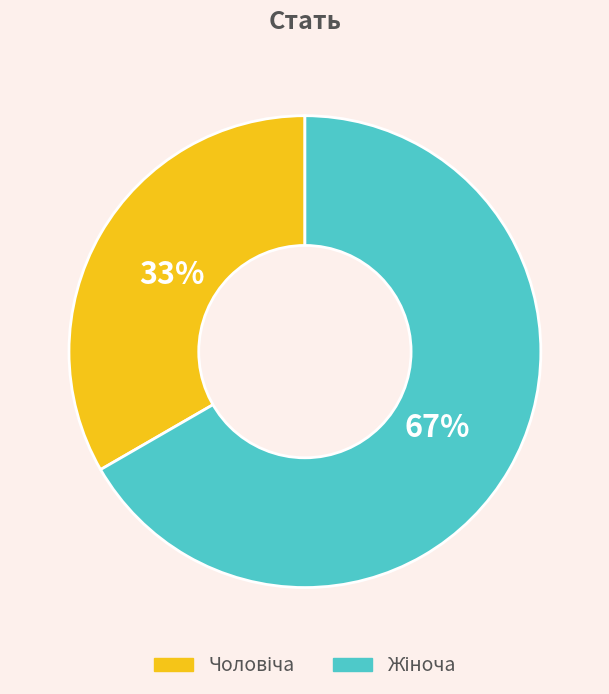

To the nearest percent, what is the average slice percentage?

50%